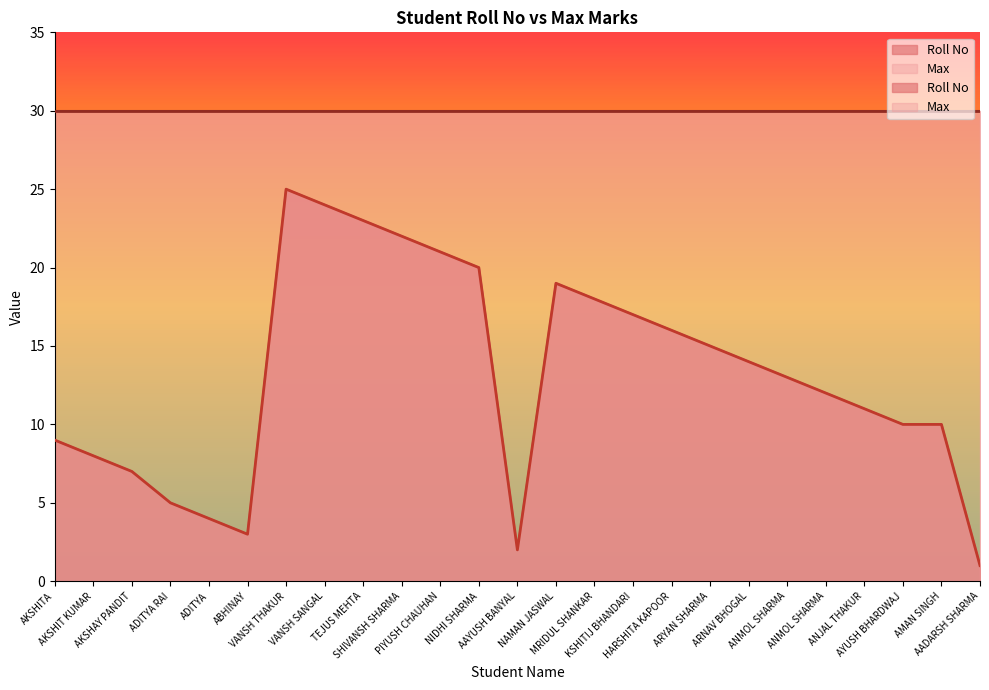

What value does the data have at ADITYA RAI?

5